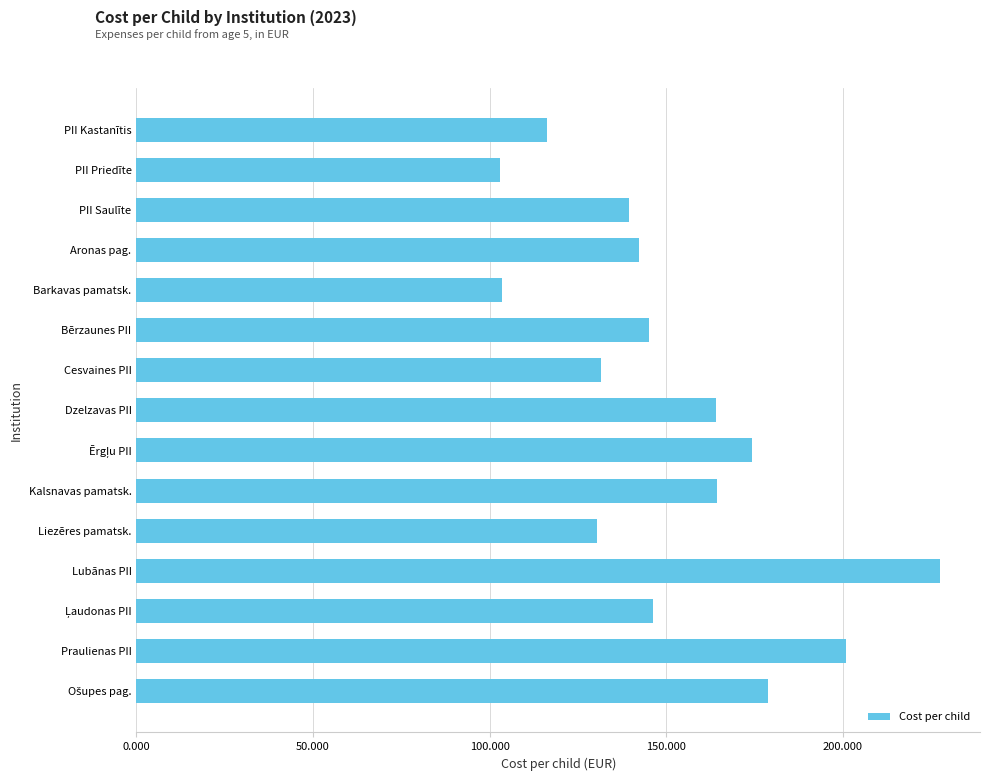

What is the change in value from Cesvaines PII to Barkavas pamatsk.?

-27.8